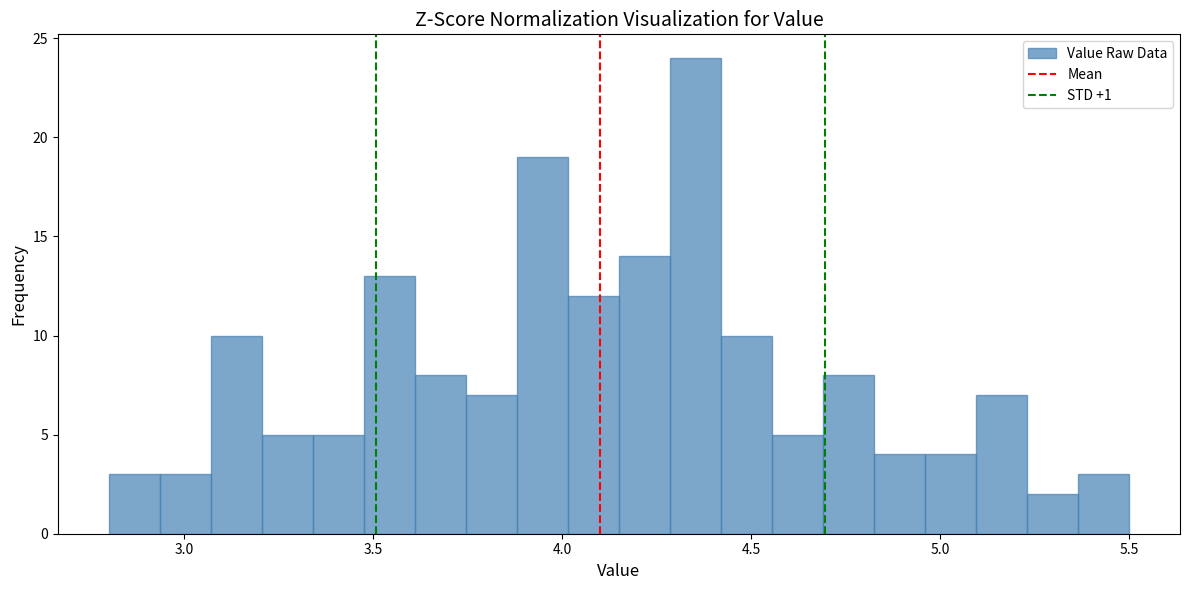

Around what value on the x-axis is the tallest bar? Give the approximate position of its centre, as read against the axis.

4.35